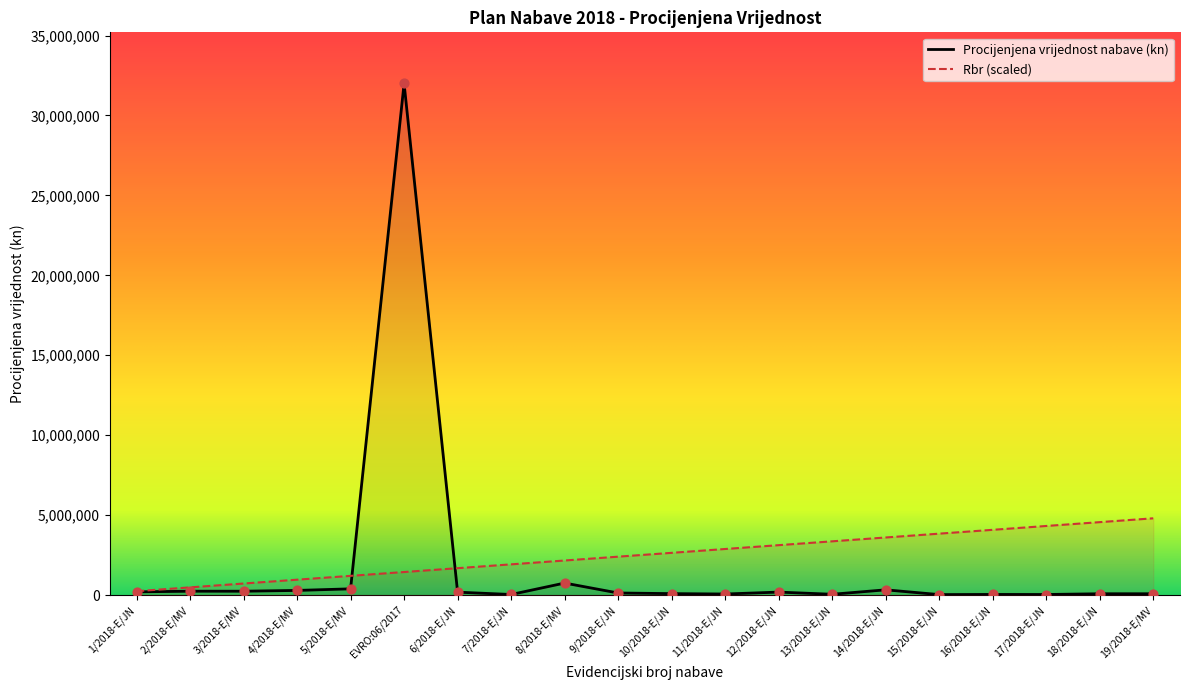

What is the total value across all series at 18/2018-E/JN?

4640000.0